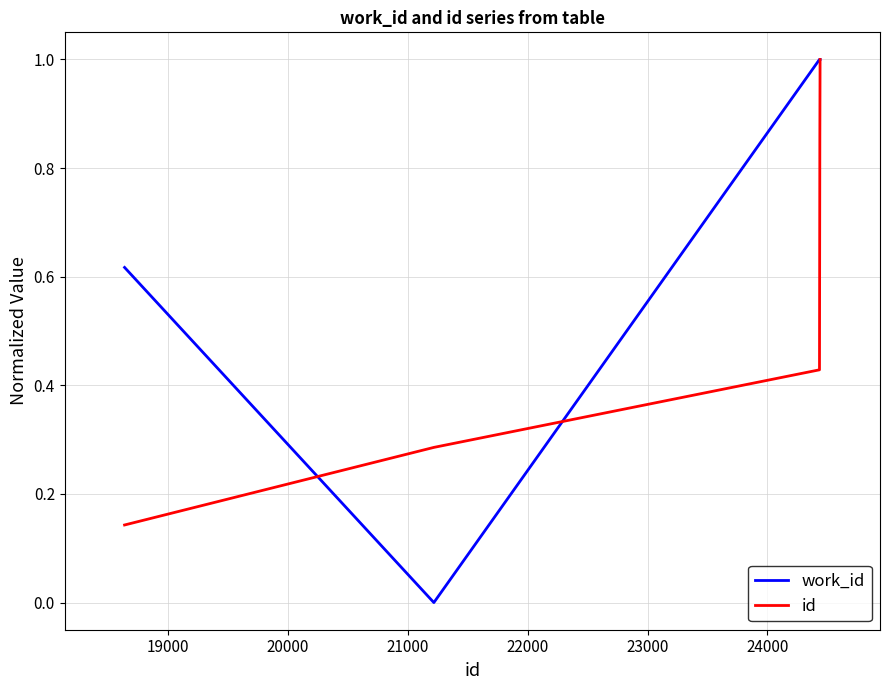

Which series has the largest range (max minus min)?

work_id